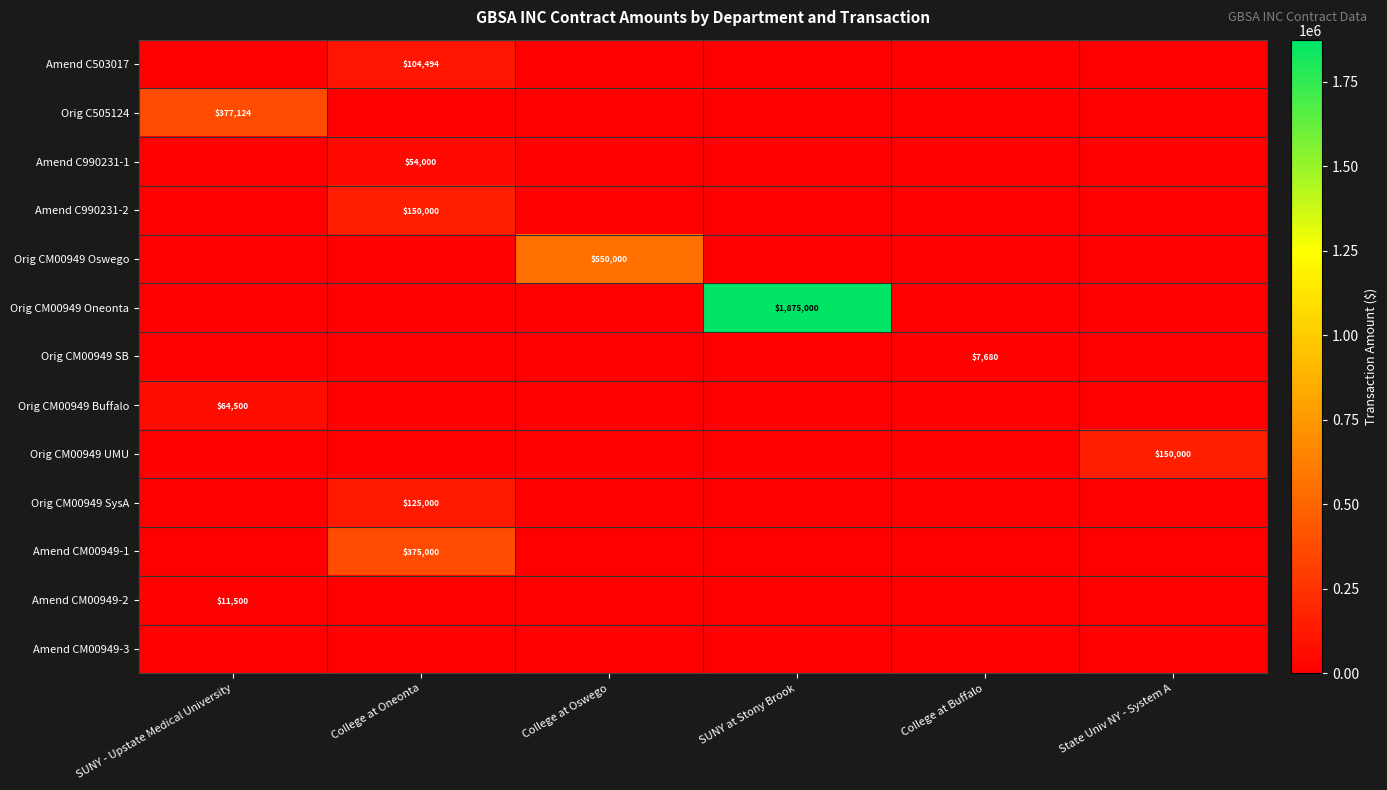

The Amend CM00949-1 series shows 375000 at College at Oneonta. True or false?

True